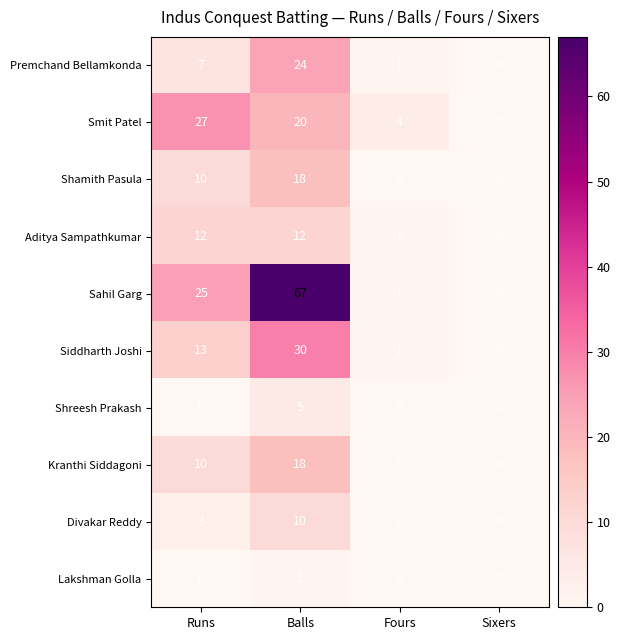

What is the difference between the Aditya Sampathkumar values at Sixers and Balls?

12